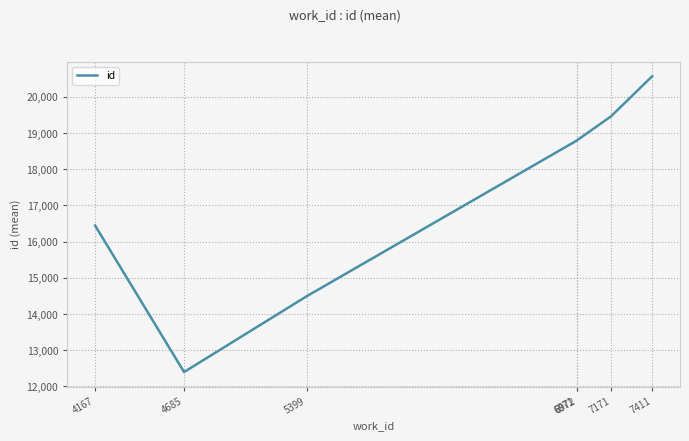

True or false: the data has more than 2 interior local peaks.

False